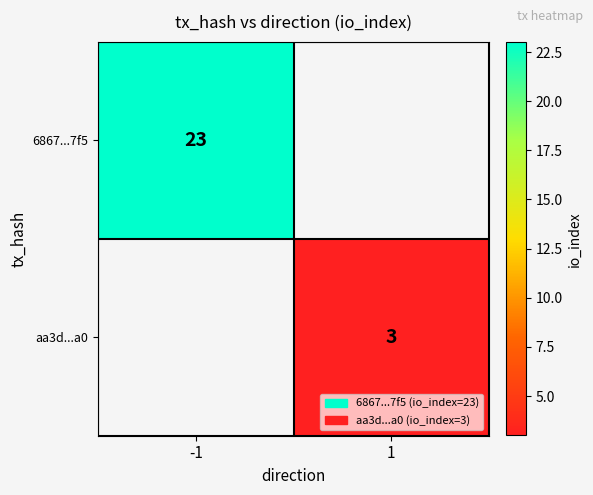

The 6867...7f5 series shows 23 at -1. True or false?

True